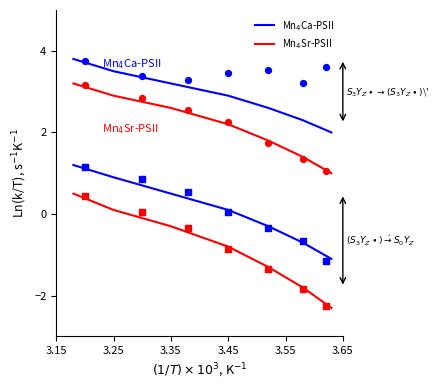

What are all the series names shown in the legend?

Mn4Ca-PSII, Mn4Sr-PSII